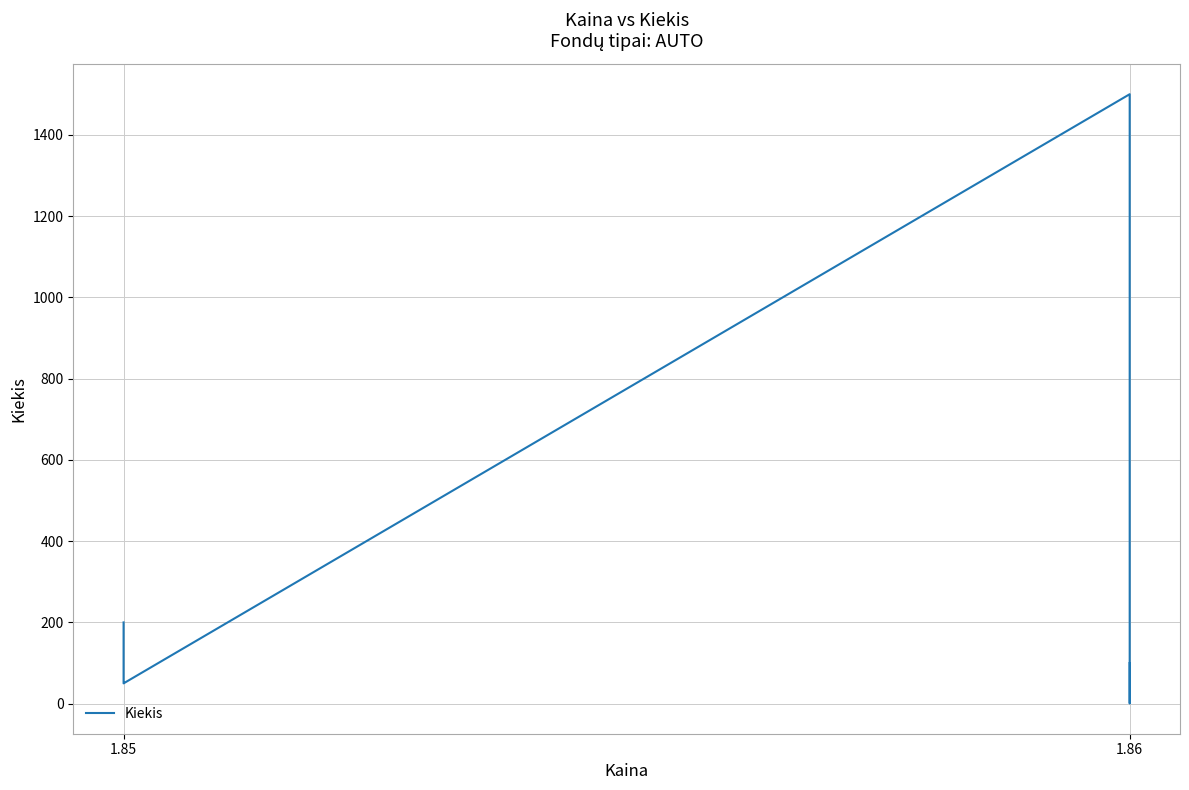

What is the value of the 3rd point from the left?

50